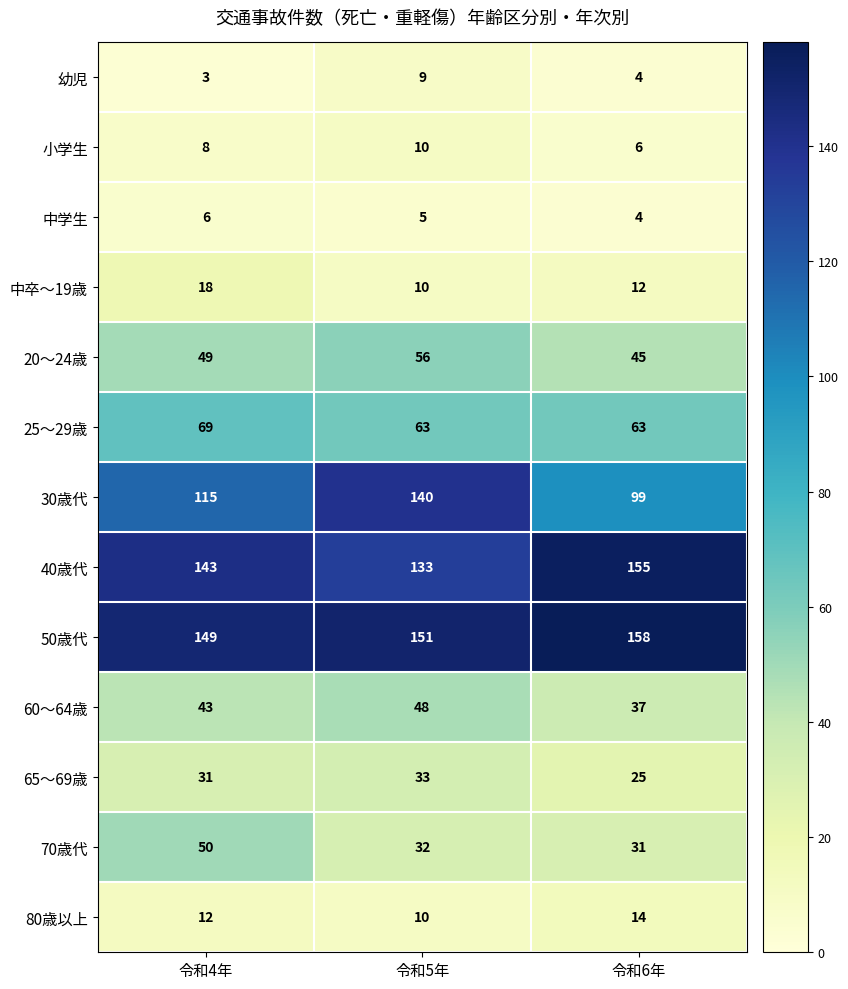

Which series has the largest range (max minus min)?

30歳代